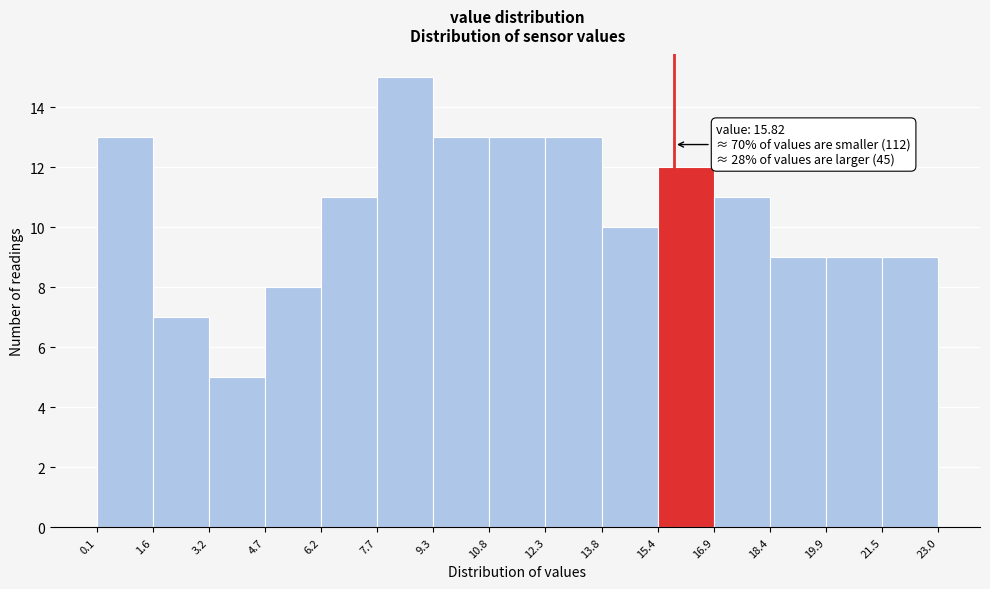

Over which range of the x-axis is the bar tallest?

7.7 to 9.3